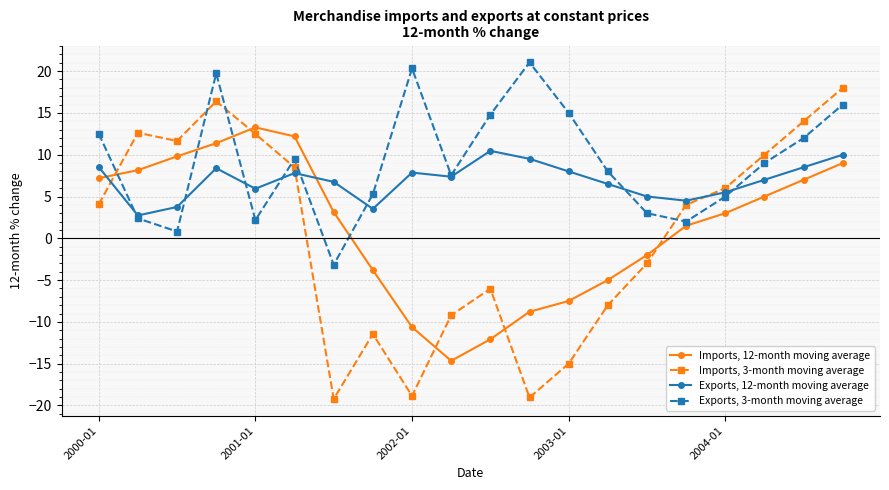

What is the value of the Imports, 12-month moving average point at the 1st from the left?

7.2